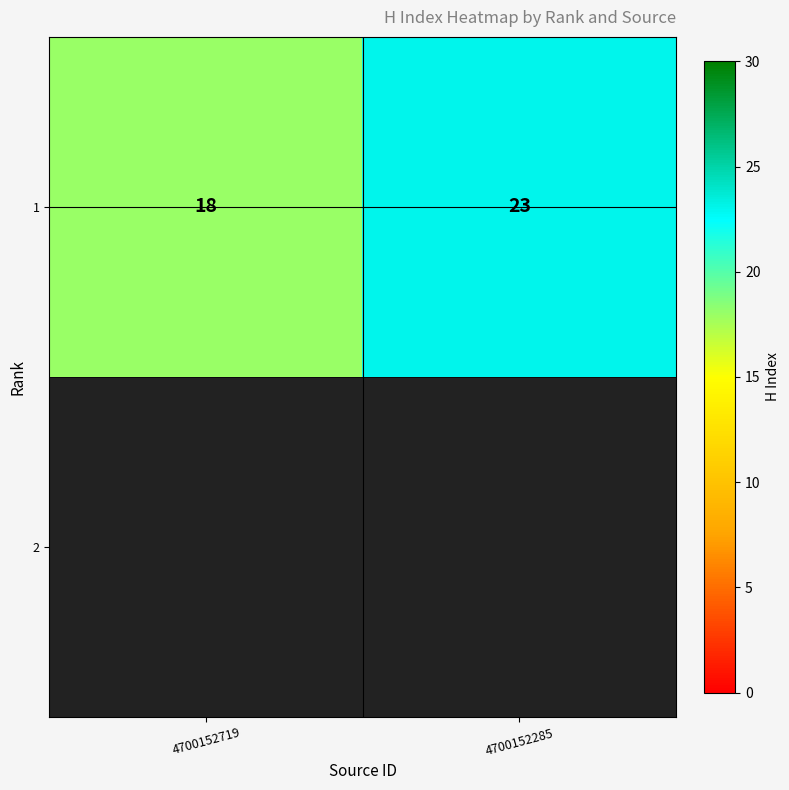

What is the average value?

20